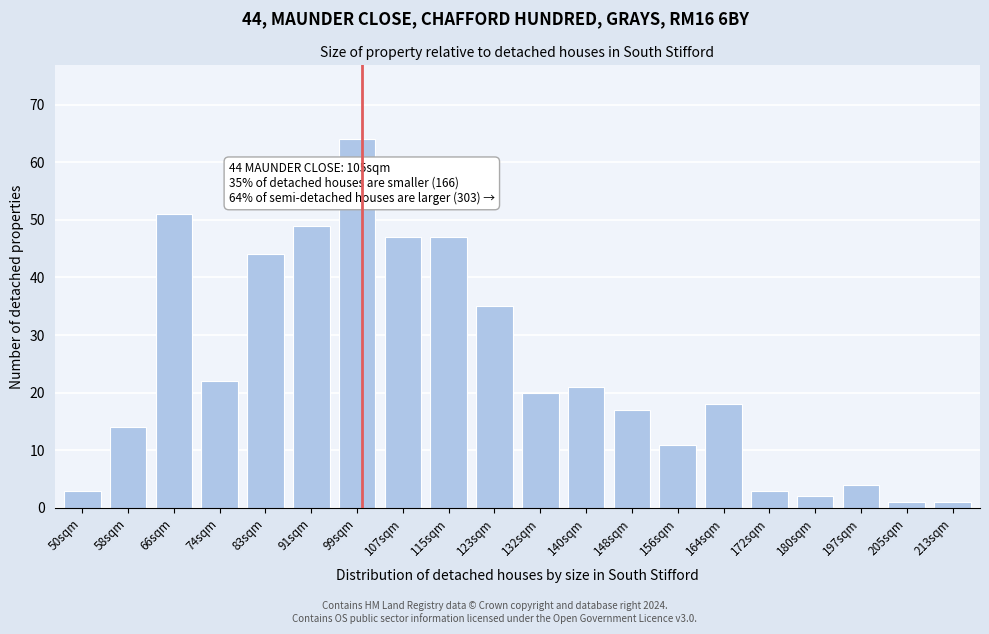

Reading right to left, transcribe all the data shown in this chart.

213sqm=1	205sqm=1	197sqm=4	180sqm=2	172sqm=3	164sqm=18	156sqm=11	148sqm=17	140sqm=21	132sqm=20	123sqm=35	115sqm=47	107sqm=47	99sqm=64	91sqm=49	83sqm=44	74sqm=22	66sqm=51	58sqm=14	50sqm=3